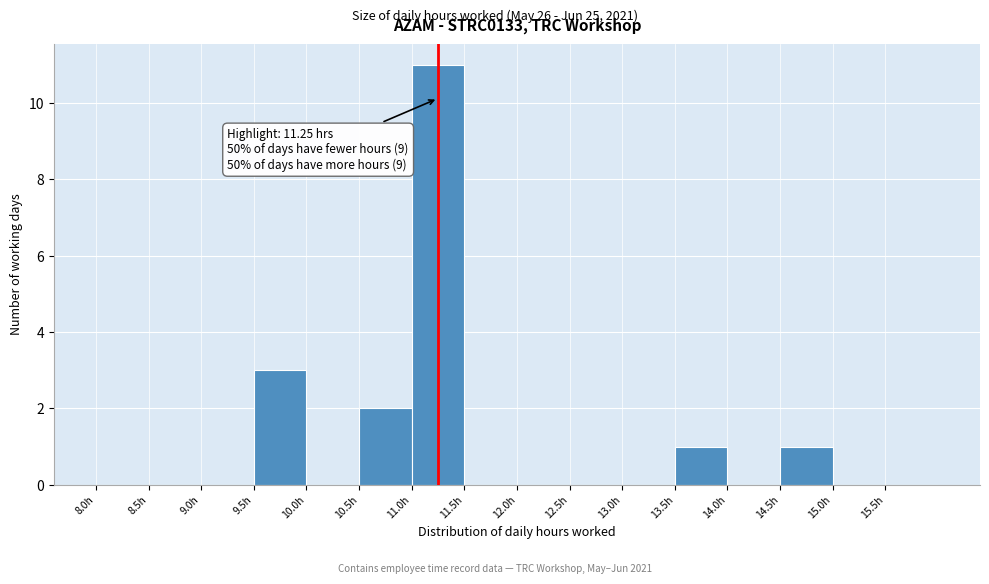

Which range on the x-axis has the tallest bar?

11.0 to 11.5